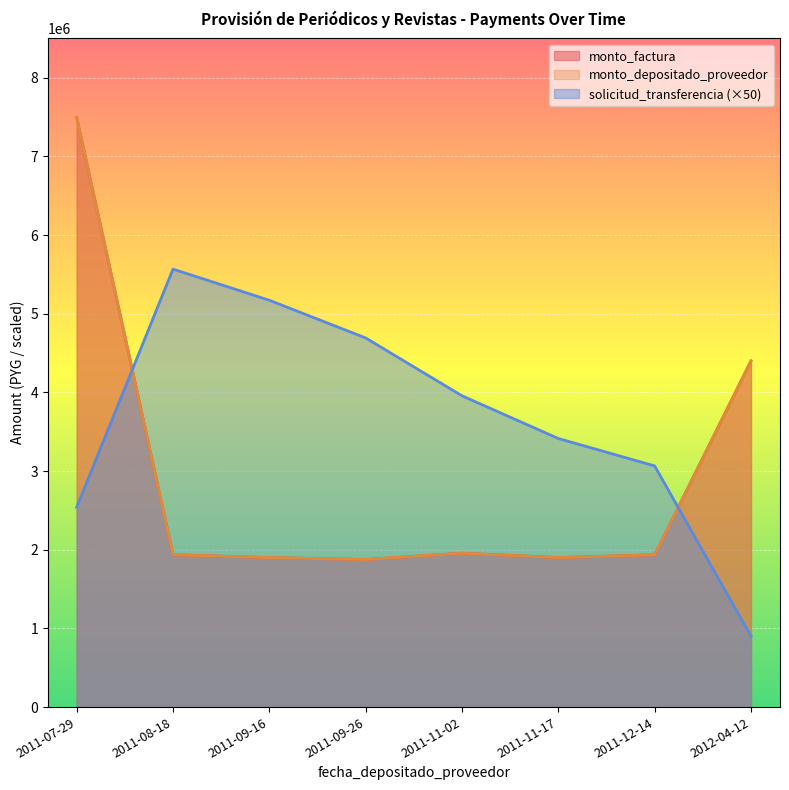

The monto_depositado_proveedor series shows 7496000 at 2011-07-29. True or false?

True